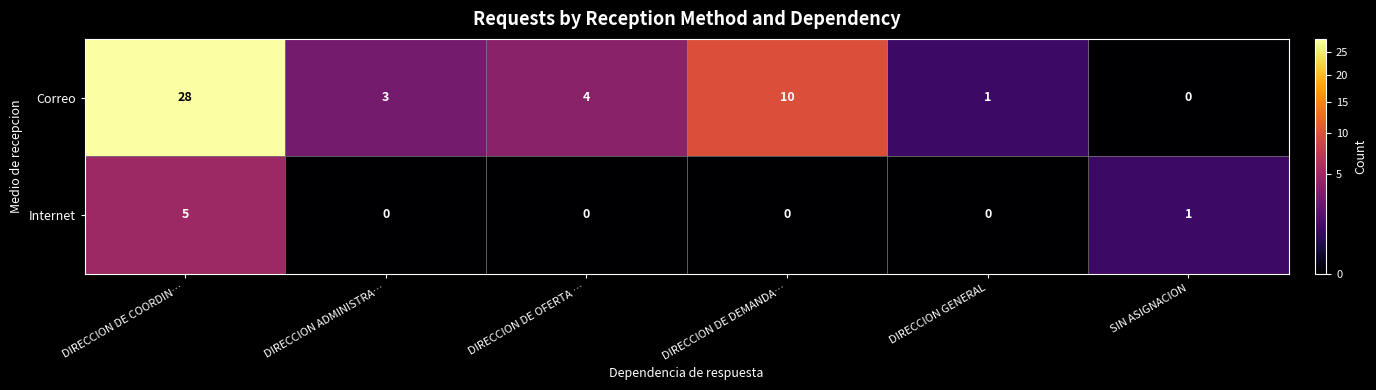

At which label is Correo closest to 14?

DIRECCION DE DEMANDA…